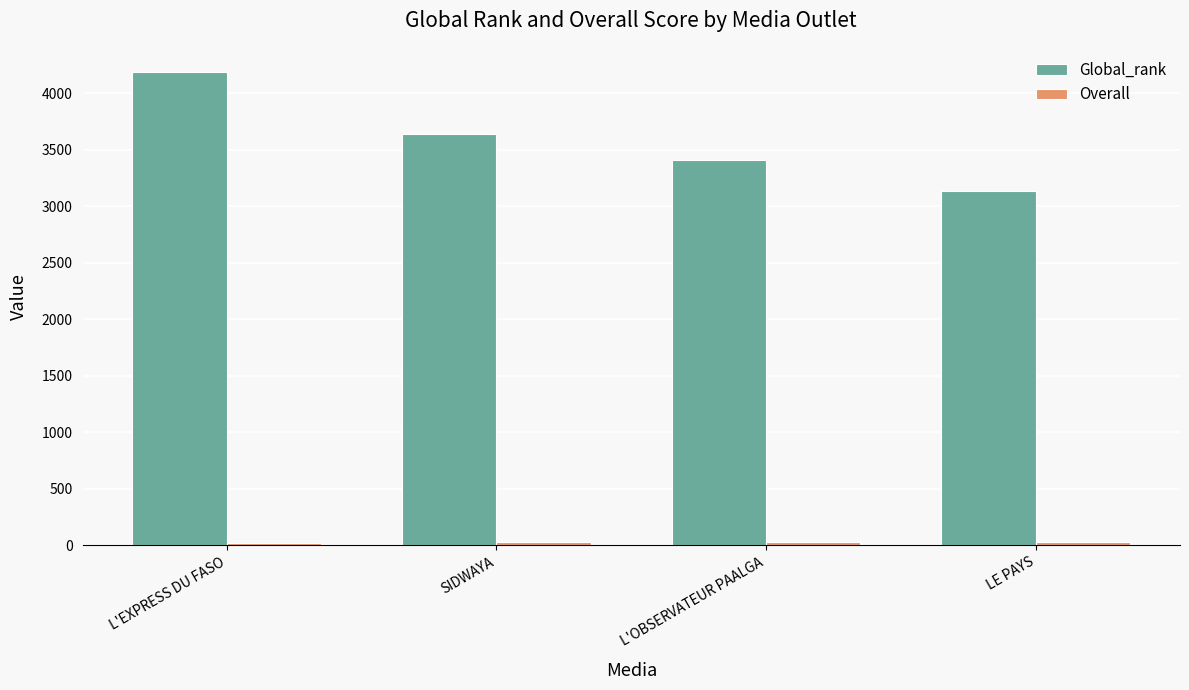

Are the bars horizontal?

No